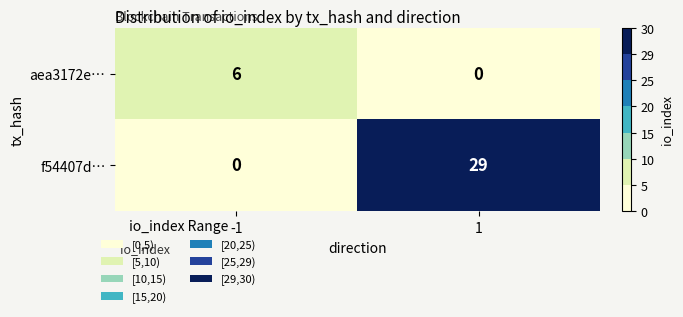

At which category is the sum across all series the highest?

1